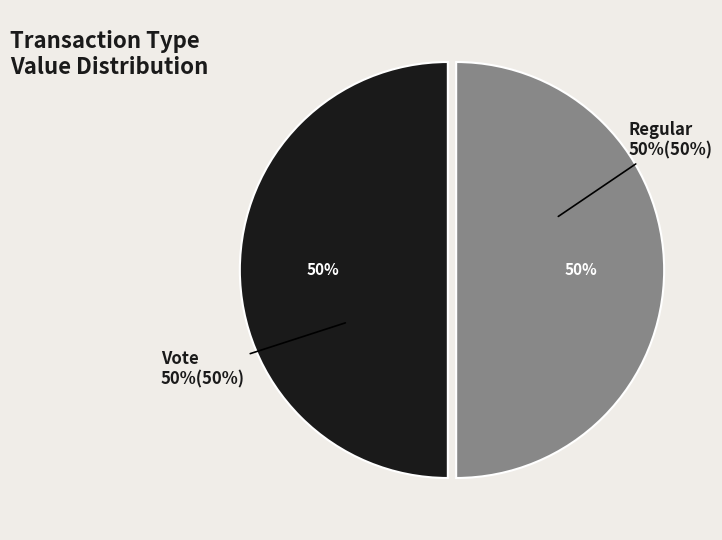

What is the smallest slice in the pie chart?

Regular